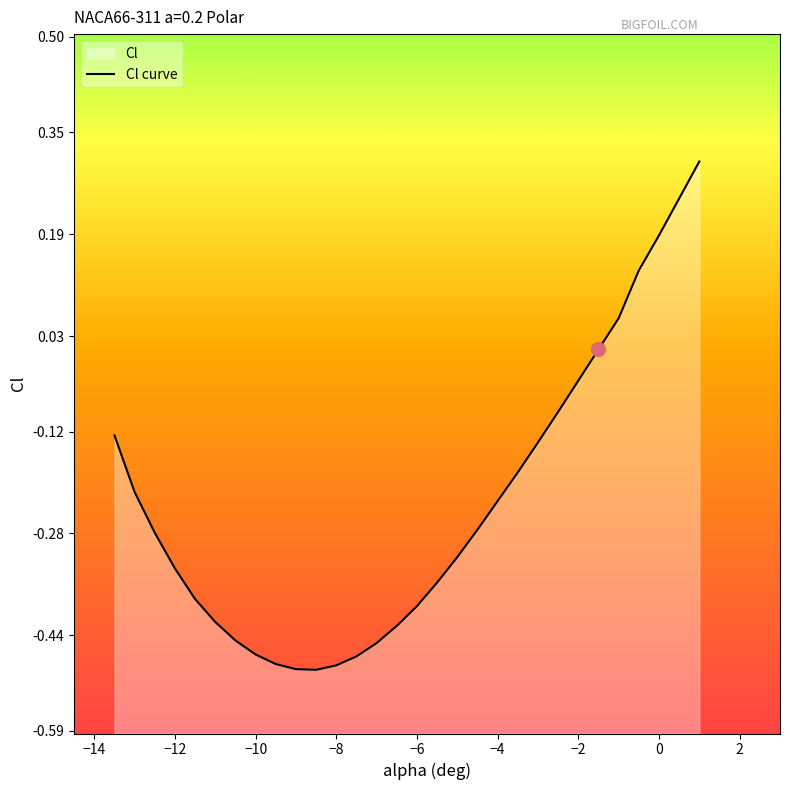

How many interior local valleys (lower than both neighbors) does the data have?

1